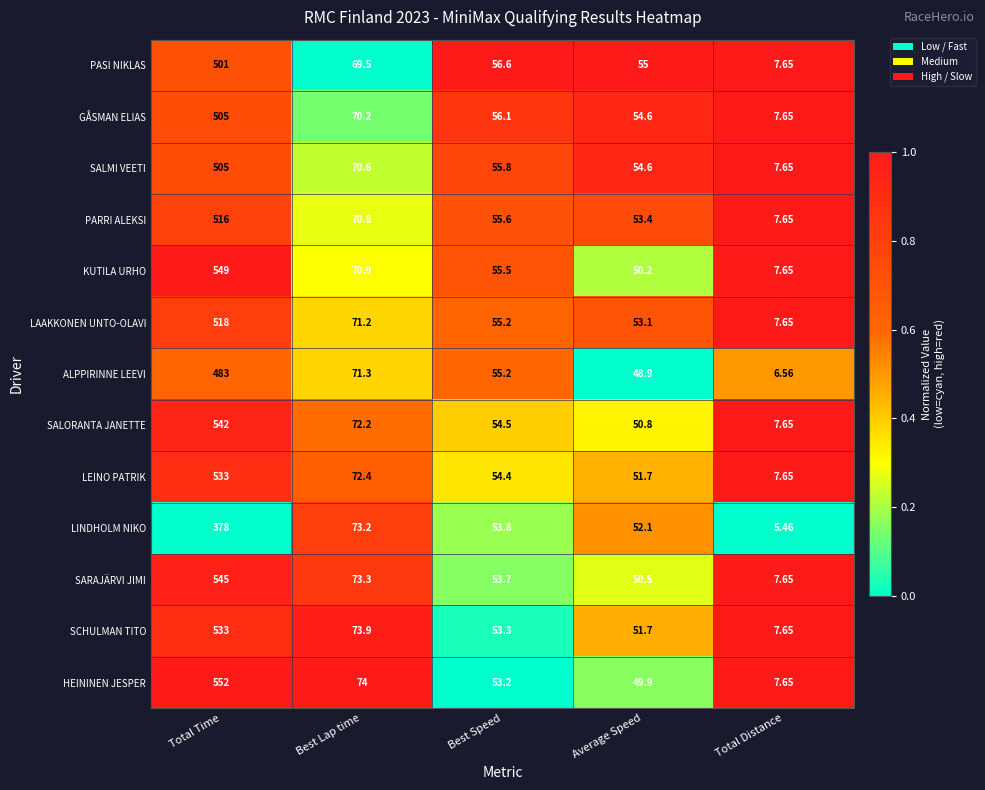

List the labels in order of LEINO PATRIK value, smallest first.

Total Distance, Average Speed, Best Speed, Best Lap time, Total Time